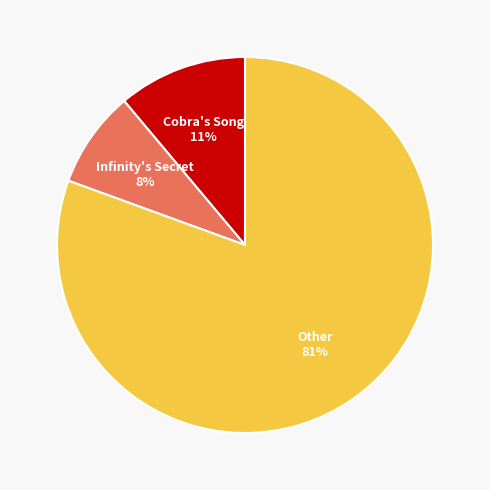

To the nearest percent, what is the average slice percentage?

33%